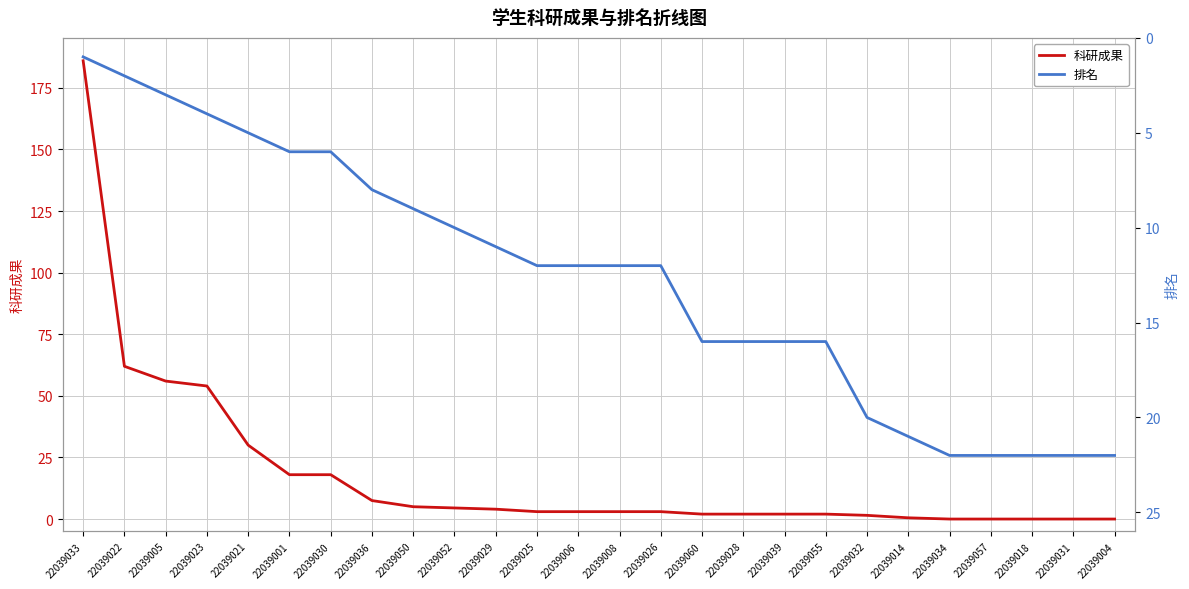

What is the approximate value of 科研成果 at 22039033?

186.0